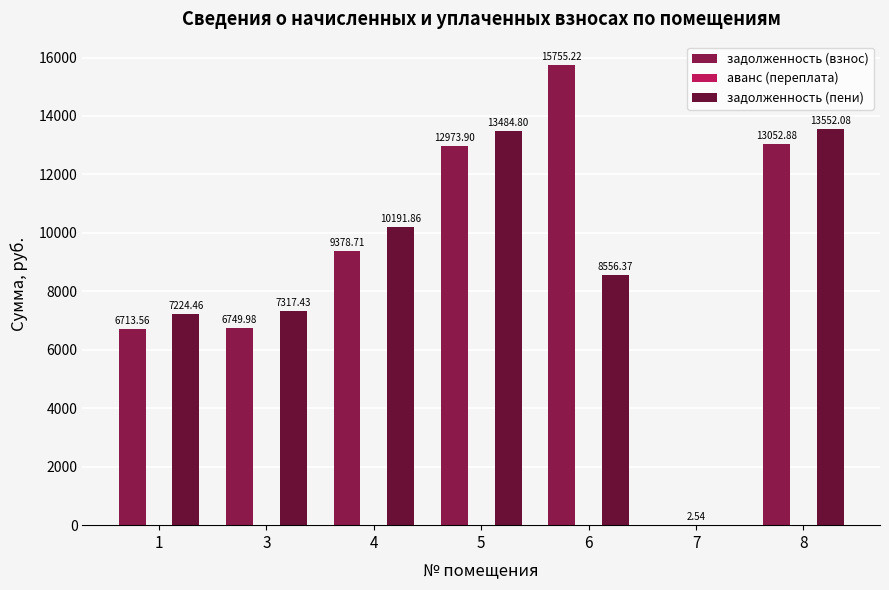

Which series has the largest total across all categories?

задолженность (взнос)